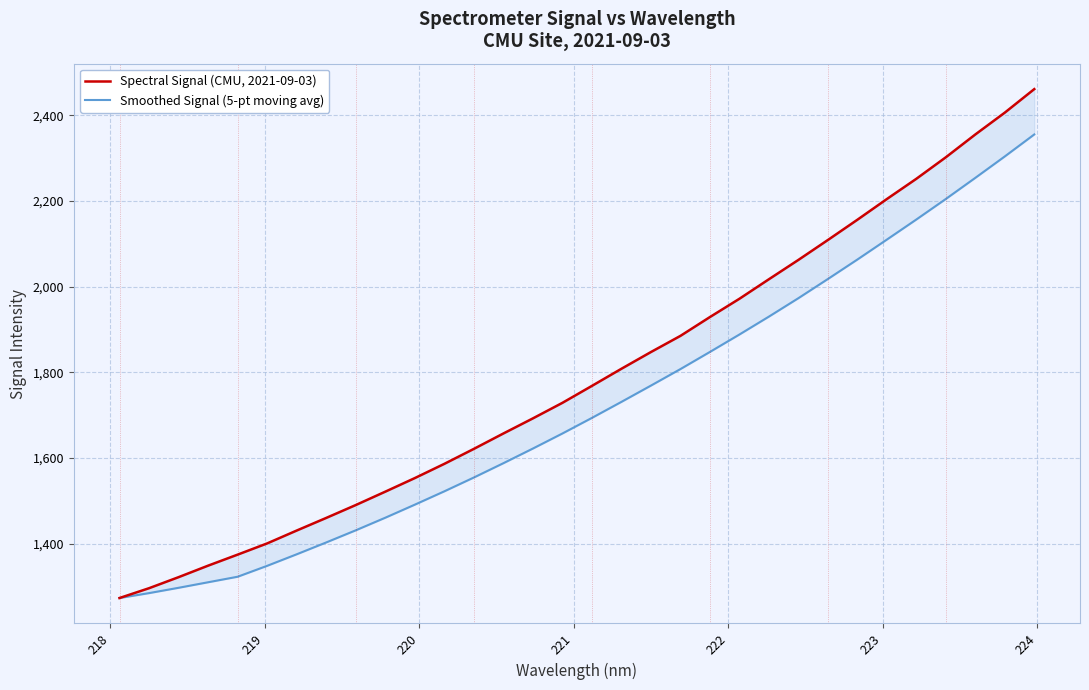

True or false: Smoothed Signal (5-pt moving avg) has more than 0 points higher than both neighbors.

False